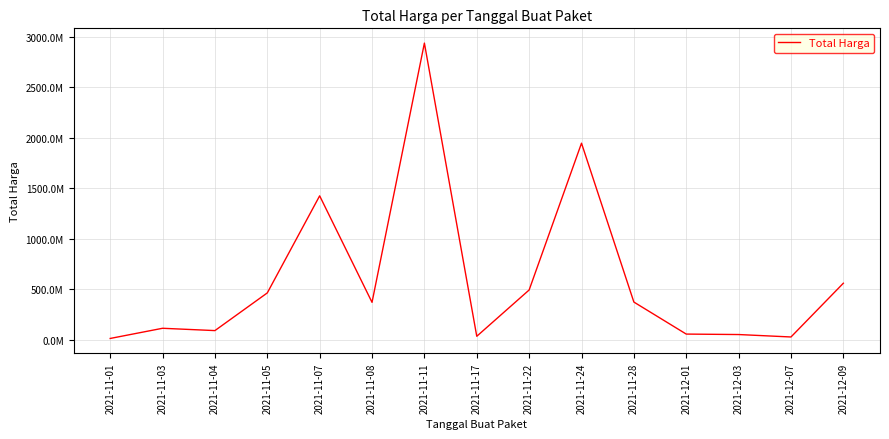

The chart shows a value of 48213837 at 2021-12-07. True or false?

False